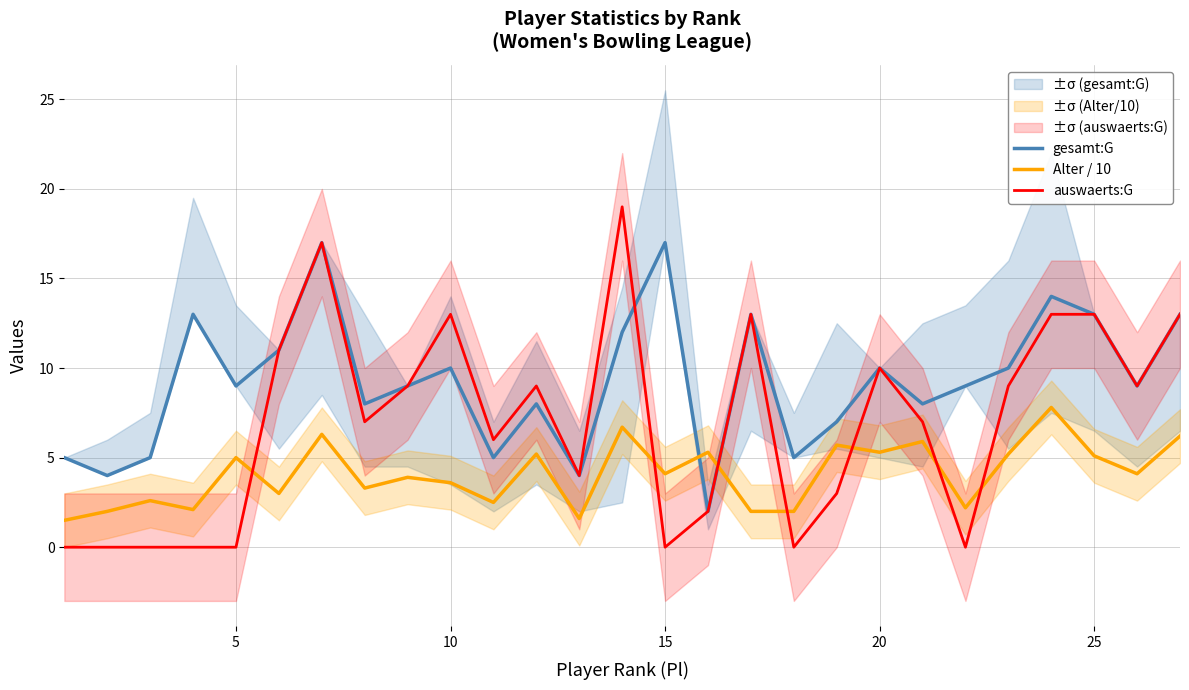

What is the highest value of the Alter / 10 series?

7.8